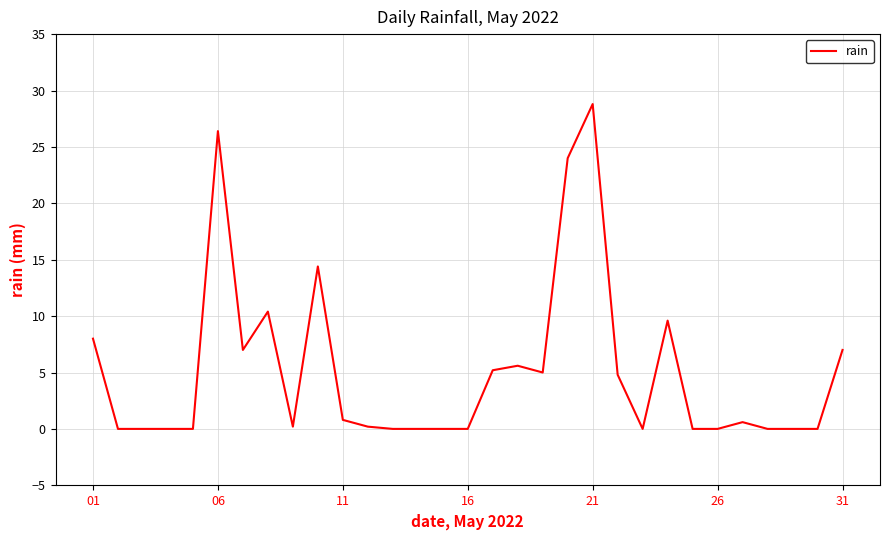

What is the sum of all values?

158.0